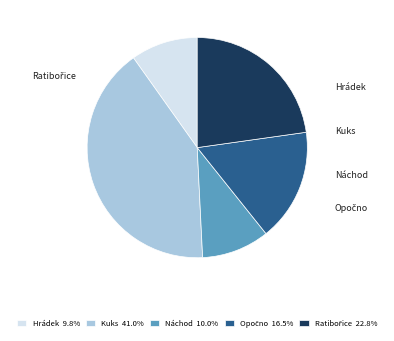

Is there a majority slice in this chart?

No